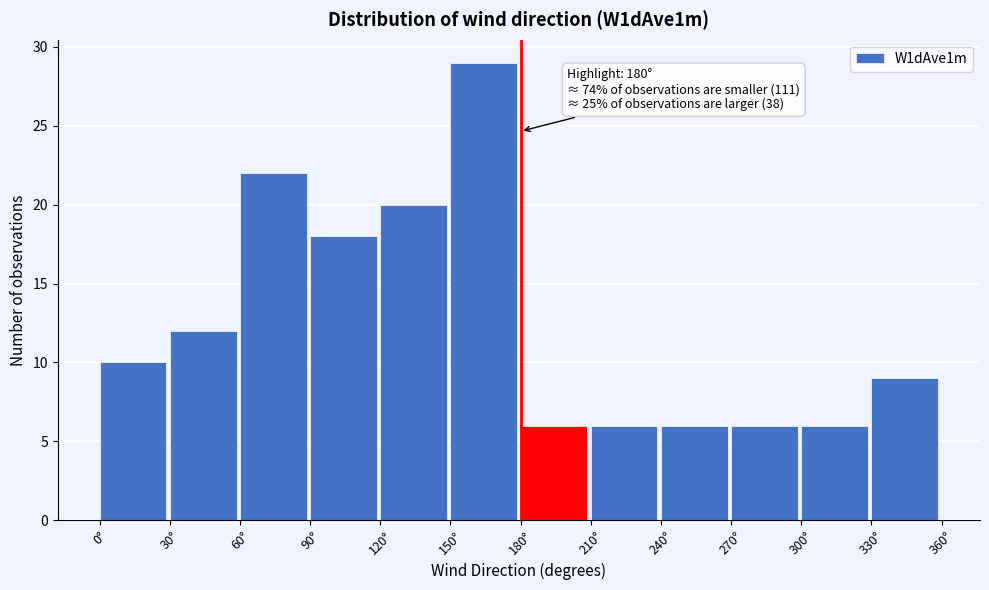

Which range on the x-axis has the tallest bar?

150 to 180